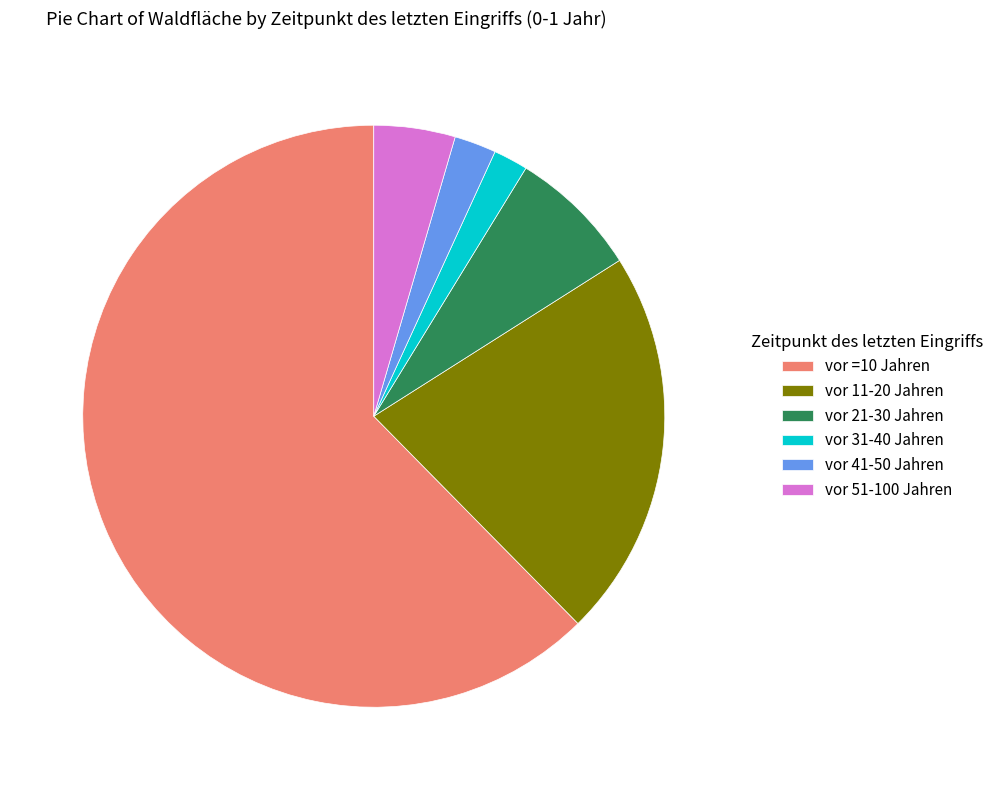

Which slice is the largest?

vor =10 Jahren